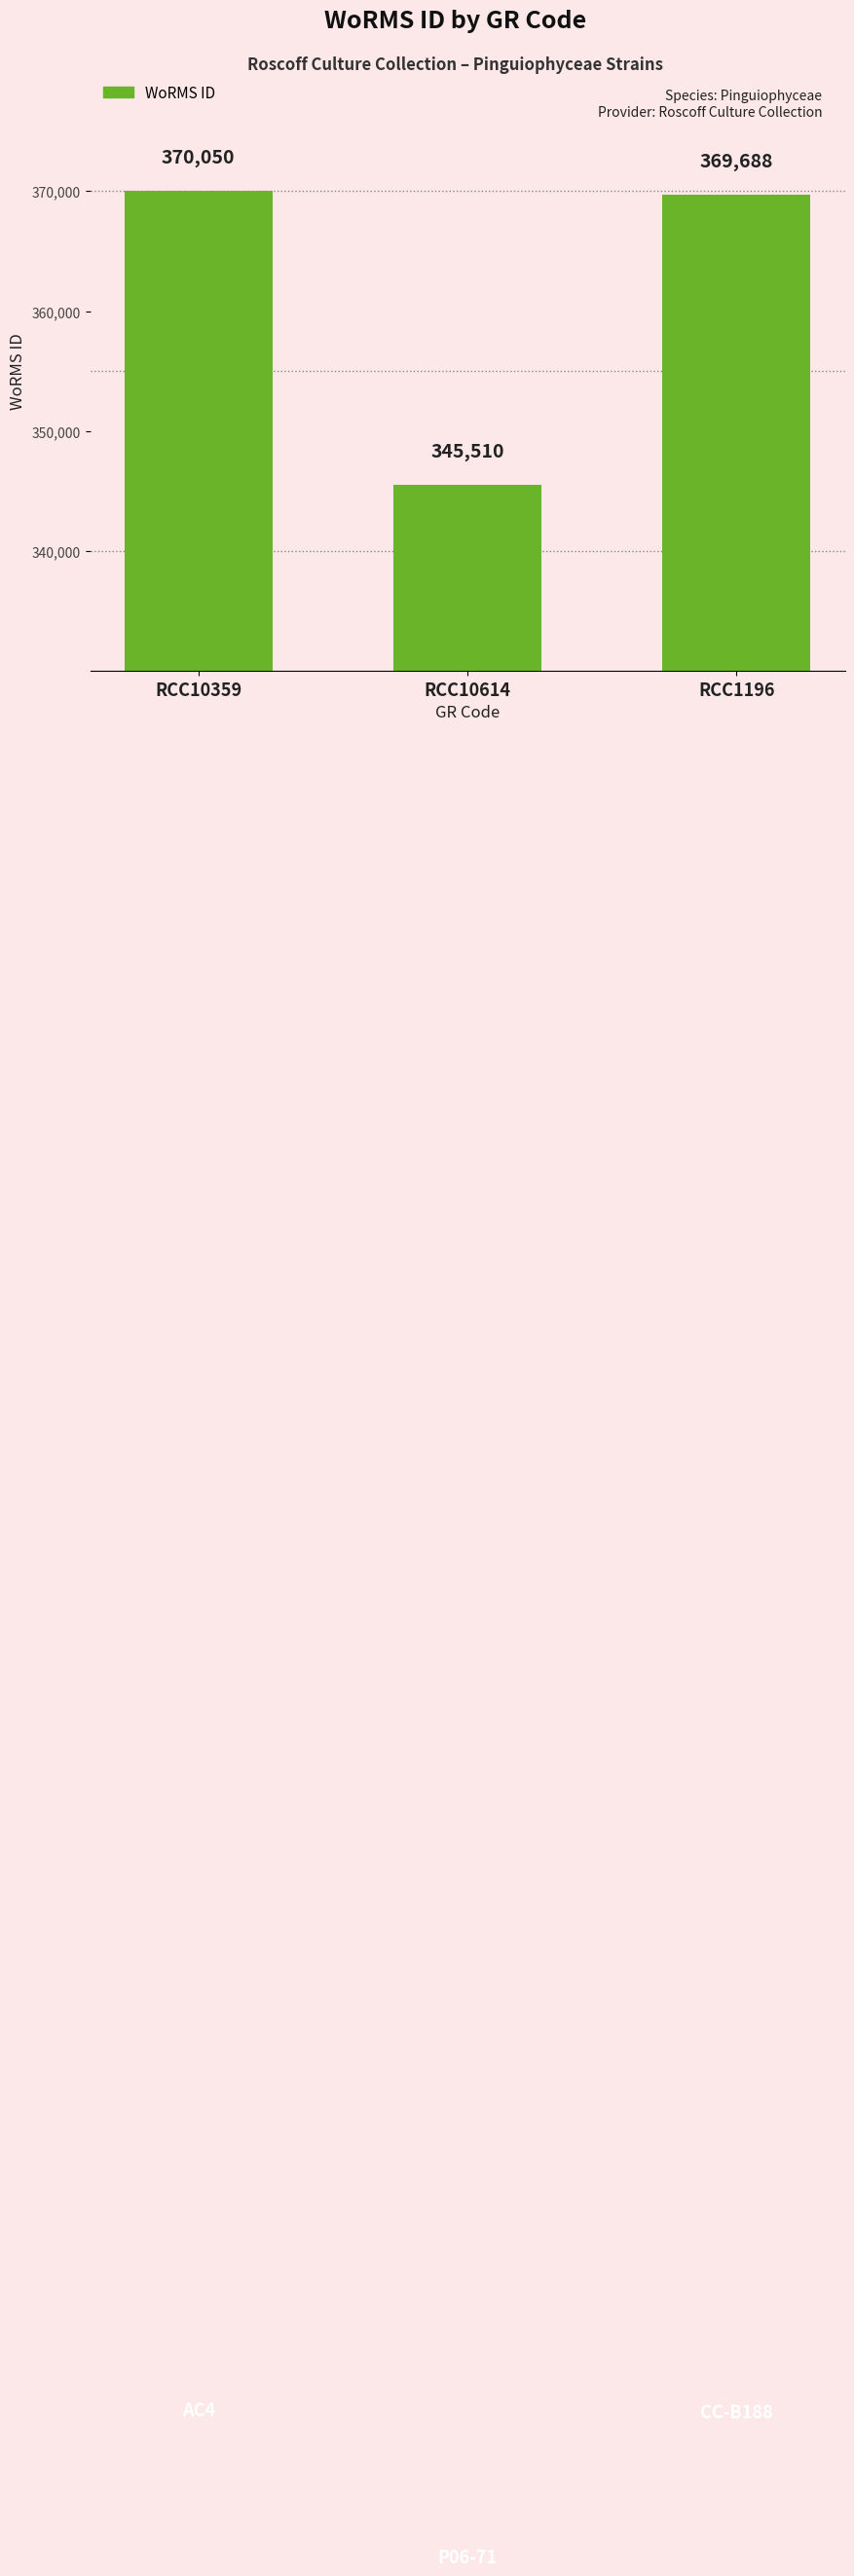

Count the number of categories in the chart.

3